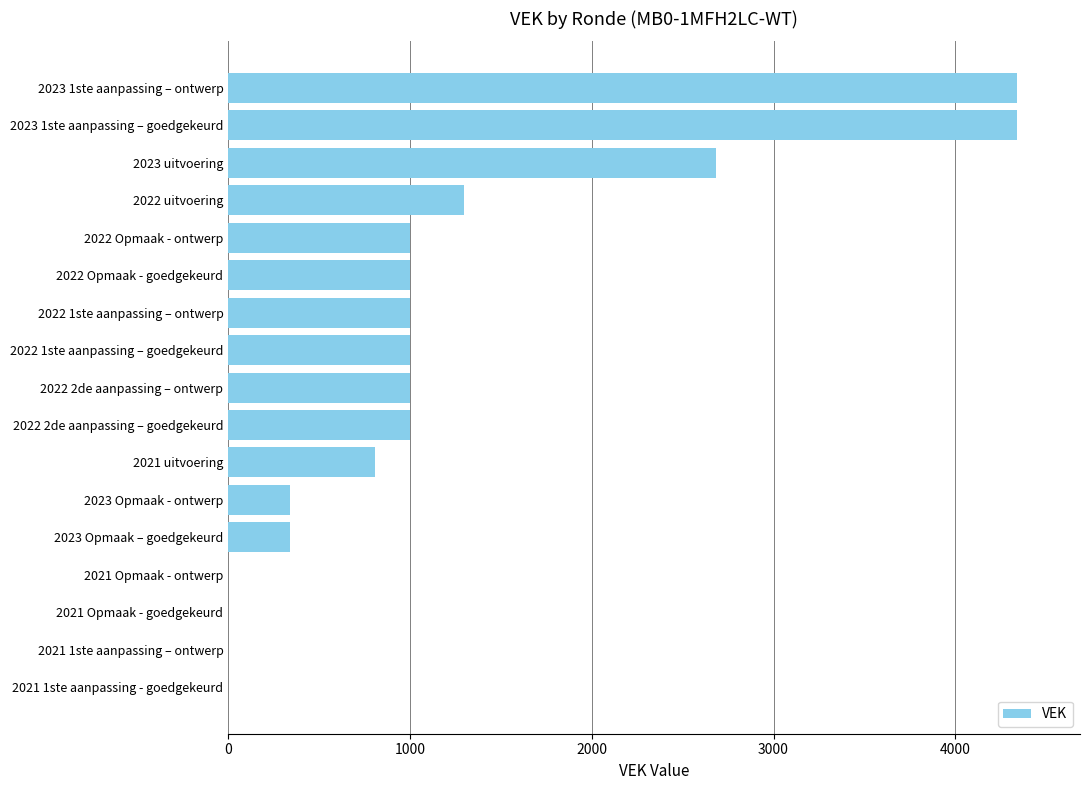

Which has a higher value, 2021 1ste aanpassing – ontwerp or 2023 Opmaak – goedgekeurd?

2023 Opmaak – goedgekeurd